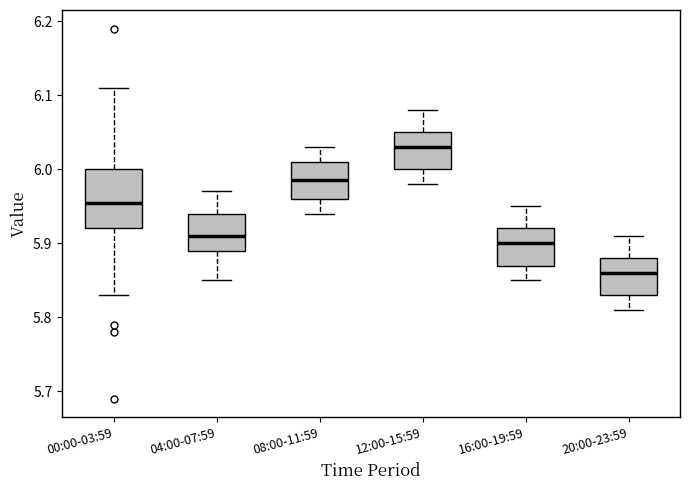

Where is the upper edge of the box for 12:00-15:59 on the y-axis? The values are not printed on the chart, so give them approximately, as read against the axis.

6.05